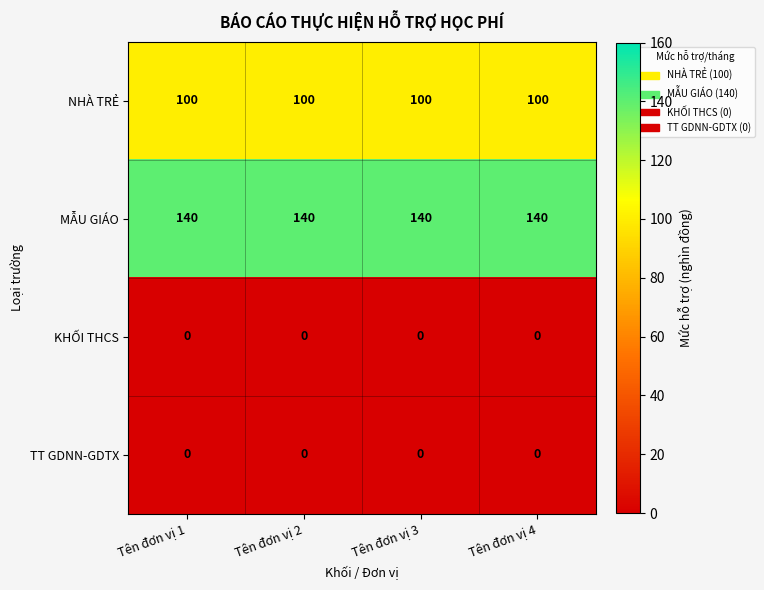

What is the highest value of the MẪU GIÁO series?

140